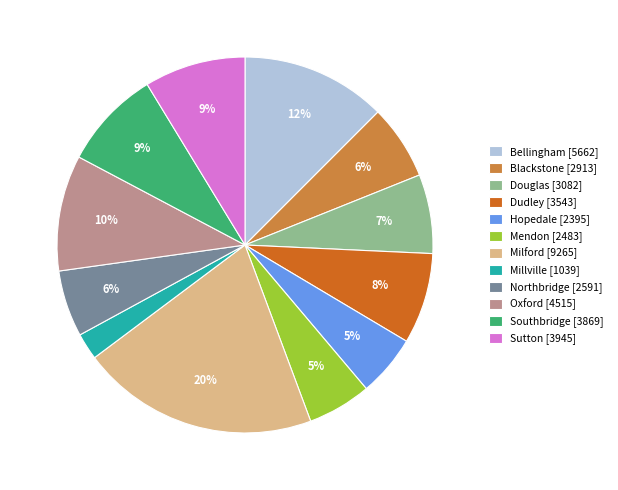

What is the smallest slice in the pie chart?

Millville